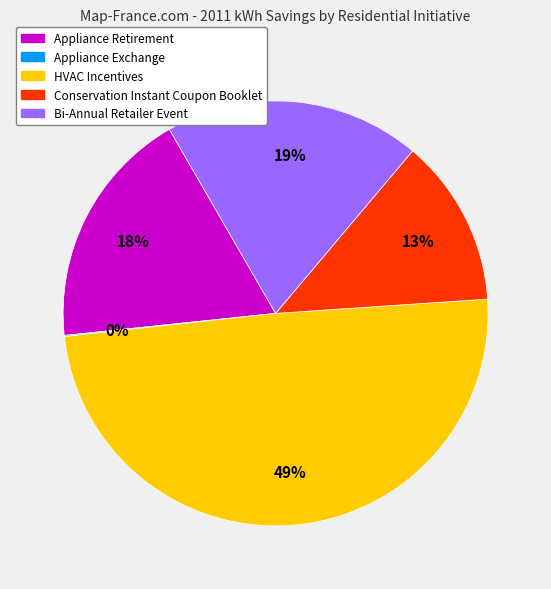

To the nearest percent, what is the average slice percentage?

20%